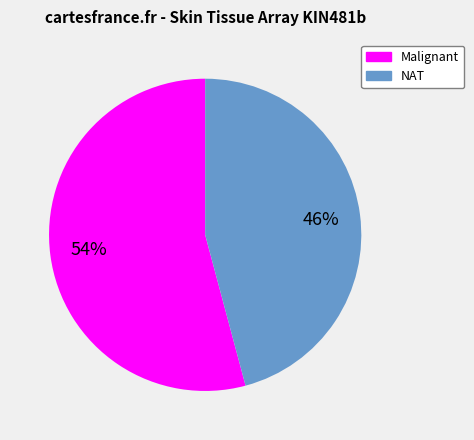

Approximately how many times larger is the value at Malignant compared to NAT?

1.2